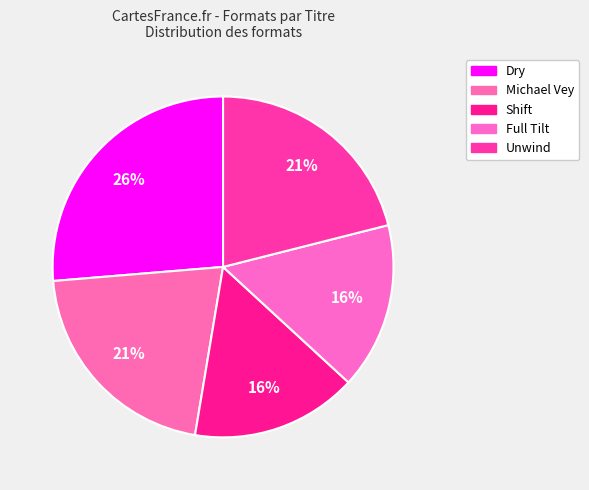

Which category has the biggest portion of the pie?

Dry